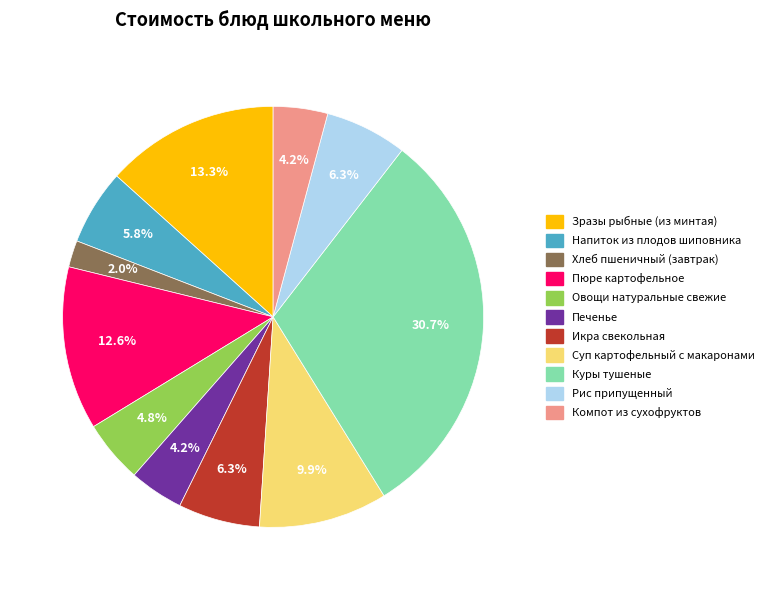

How many segments does this pie chart have?

11